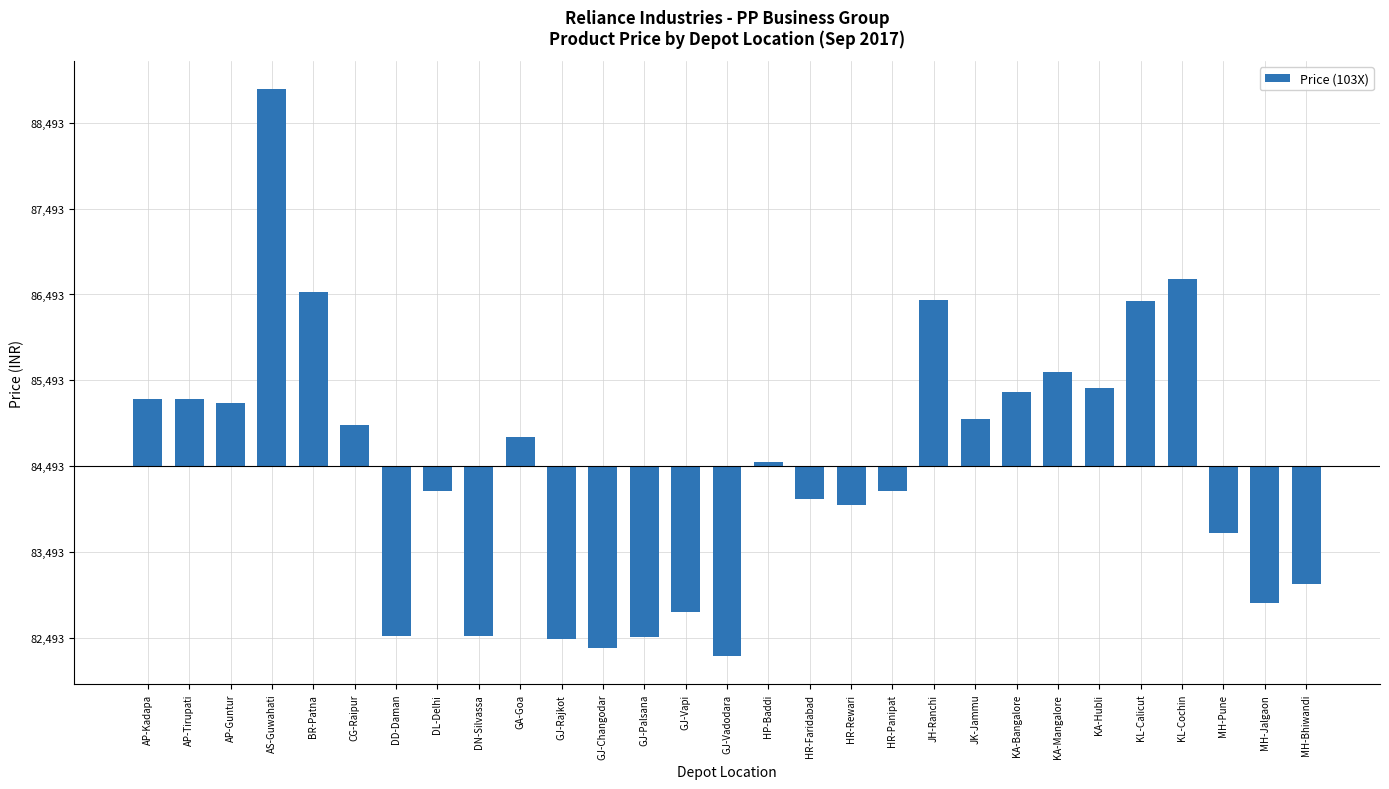

How many data points does each series have?

29